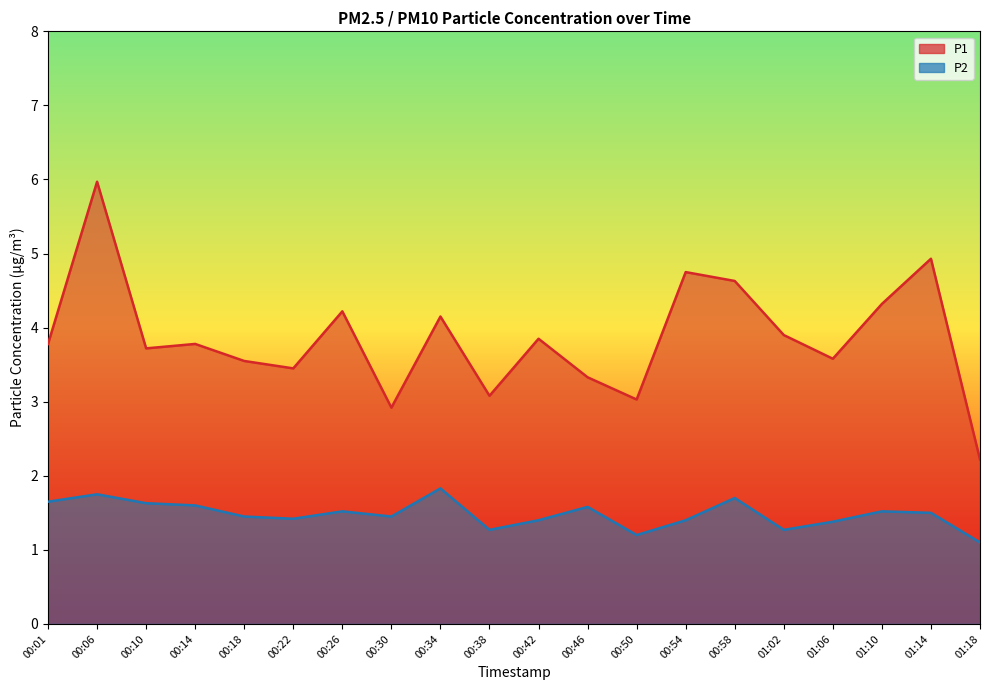

How many lines are shown in the chart?

2